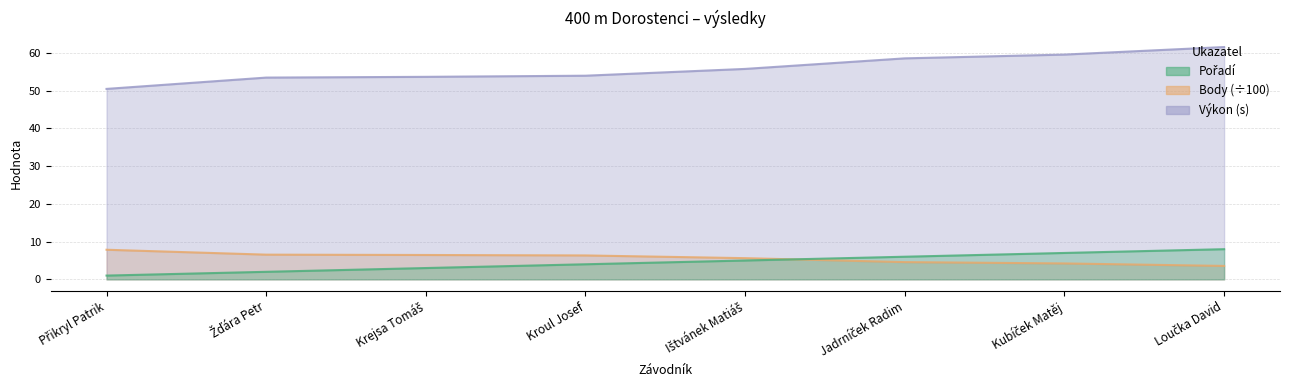

At which label is Výkon closest to 56?

Ištvánek Matiáš